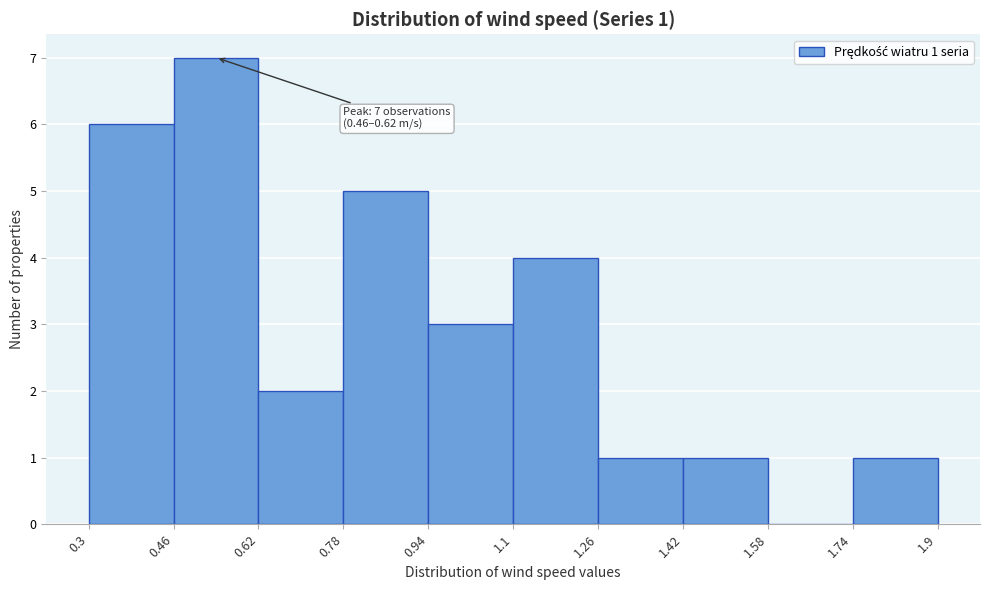

Over which range of the x-axis is the bar tallest?

0.46 to 0.62